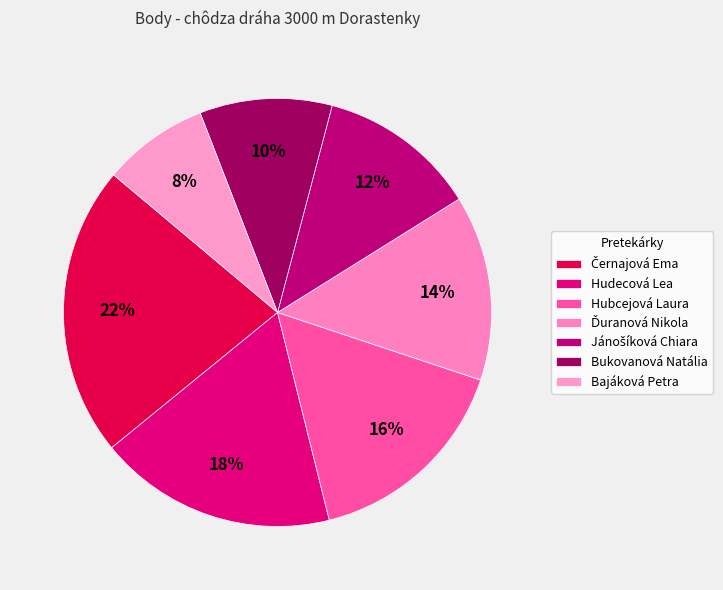

Is it true that Hudecová Lea is 18% of the pie?

True